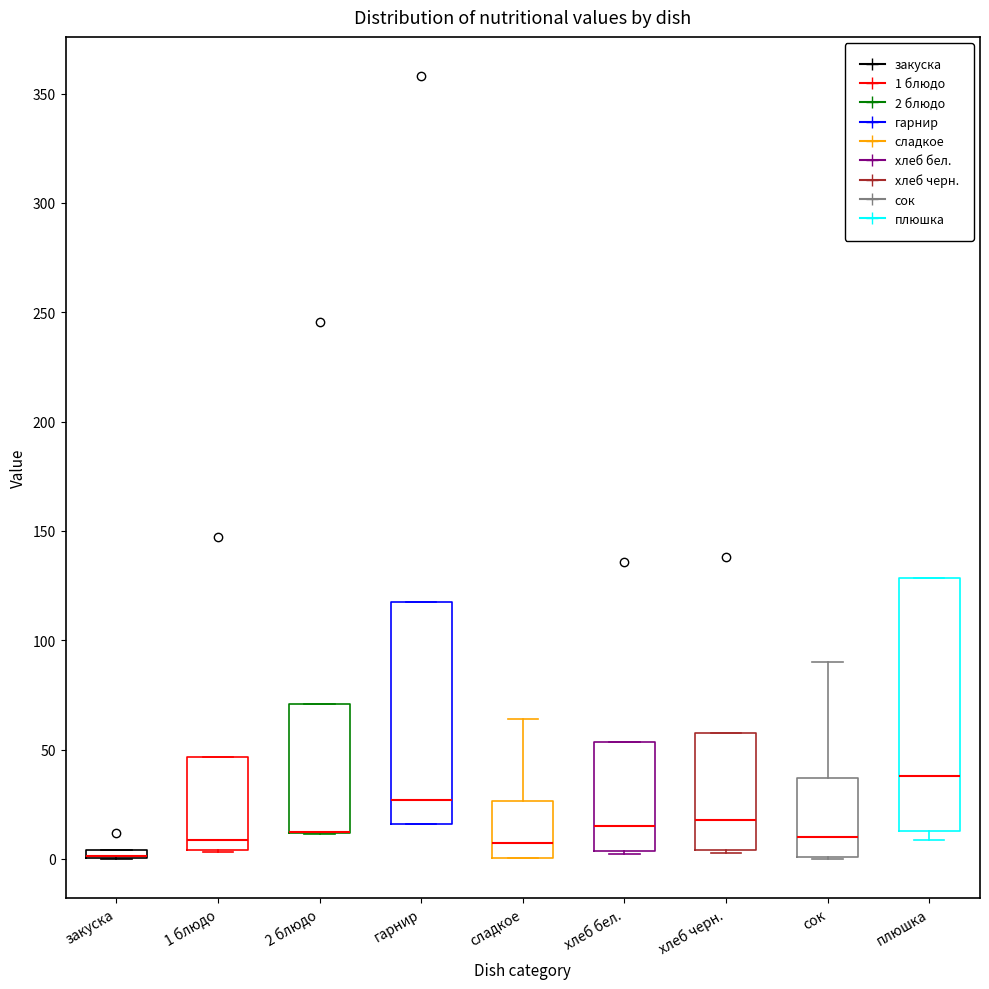

Which box is the tallest, from its lower edge to its upper edge?

плюшка